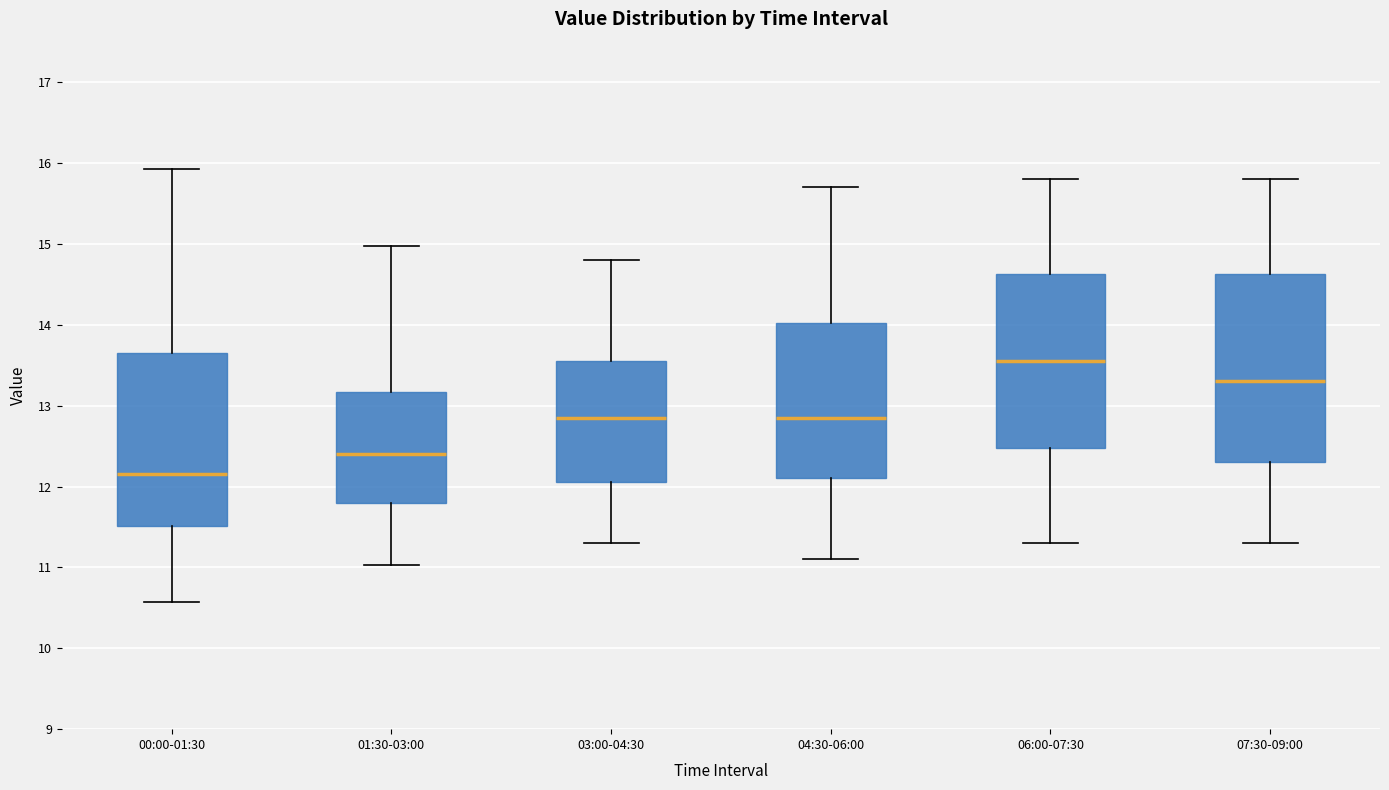

Reading left to right, transcribe this box plot: for each box, give where its median line is, the range the box spans, and where its two whiskers end, as read against the y-axis. The values are not printed on the chart, so give them approximately, as read against the axis.

00:00-01:30: median 12.2, box 11.5 to 13.6, whiskers 10.6 to 15.9
01:30-03:00: median 12.4, box 11.8 to 13.2, whiskers 11.0 to 15.0
03:00-04:30: median 12.9, box 12.1 to 13.6, whiskers 11.3 to 14.8
04:30-06:00: median 12.9, box 12.1 to 14.0, whiskers 11.1 to 15.7
06:00-07:30: median 13.6, box 12.5 to 14.6, whiskers 11.3 to 15.8
07:30-09:00: median 13.3, box 12.3 to 14.6, whiskers 11.3 to 15.8